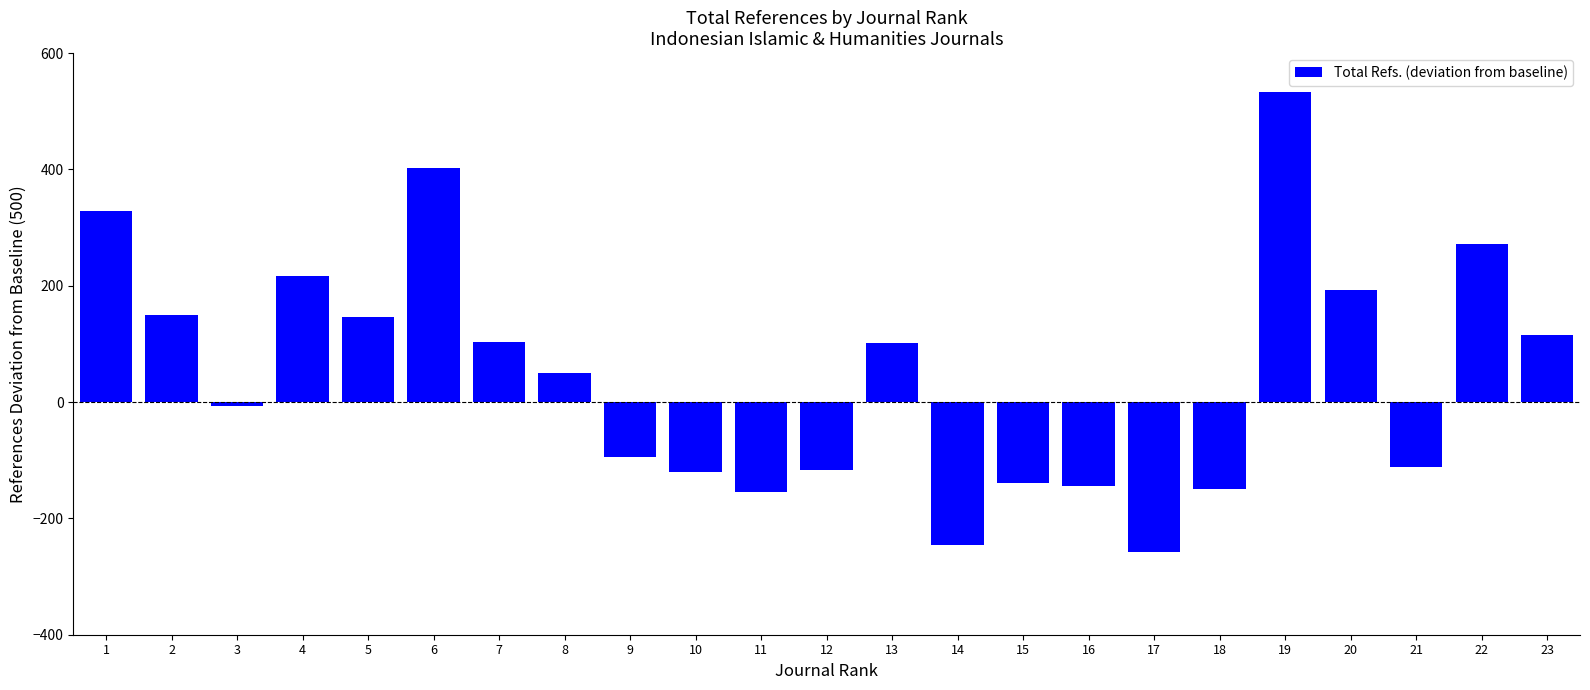

Which category has the highest value across all series?

19